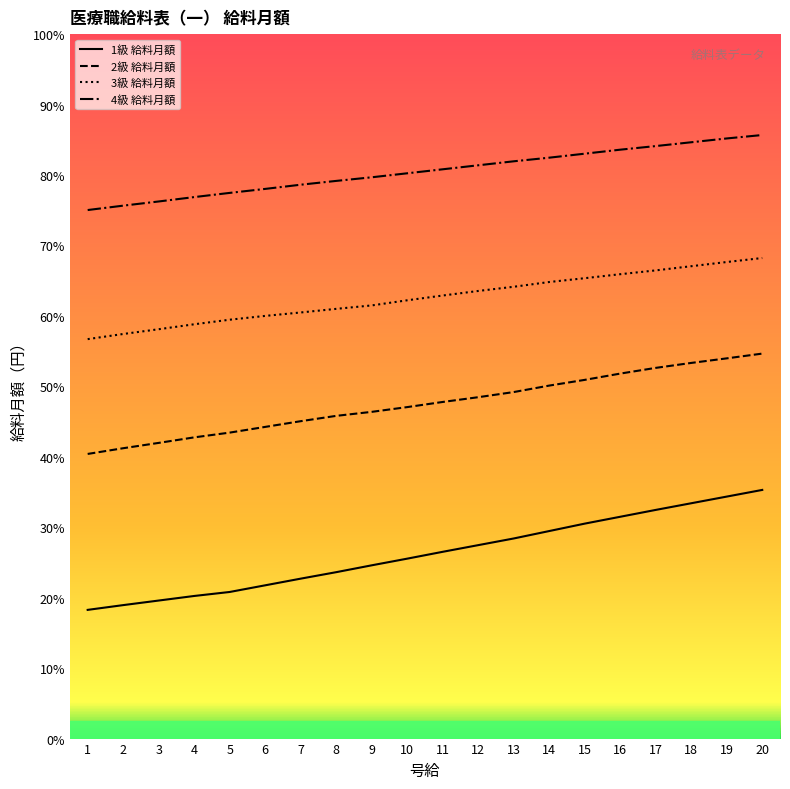

What are all the series names shown in the legend?

1級 給料月額, 2級 給料月額, 3級 給料月額, 4級 給料月額